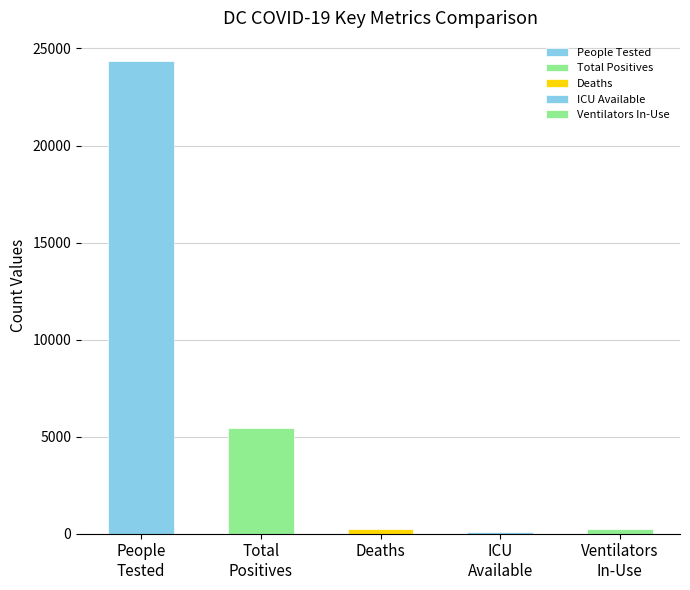

True or false: Testing - Deaths has a value of 350 at Ventilators Available.

False